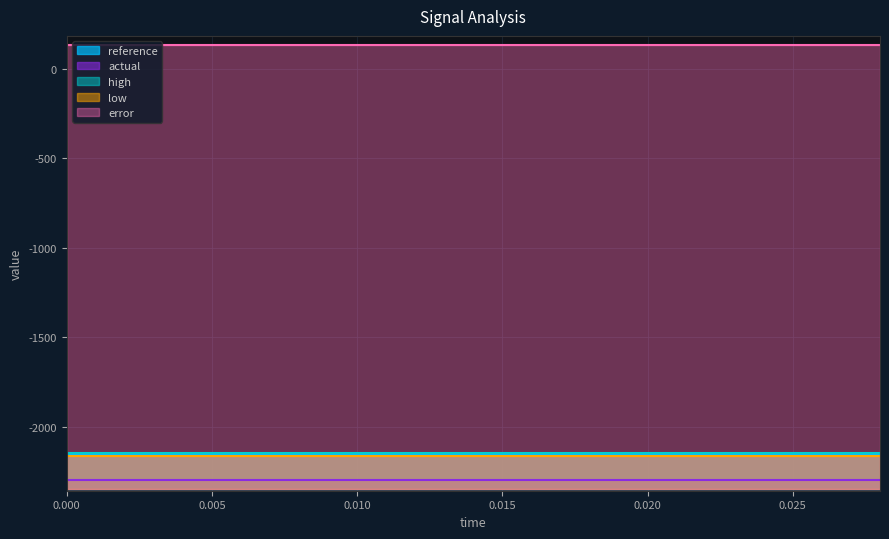

What is the maximum value shown in the chart?

135.3